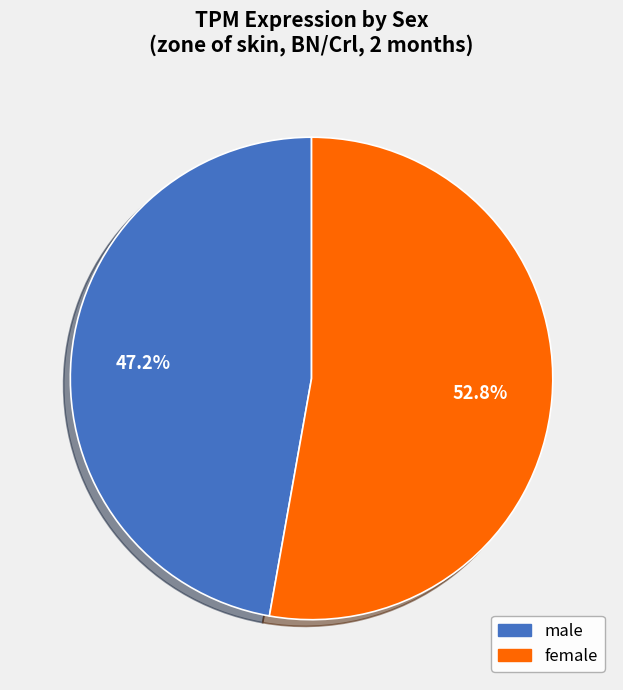

To the nearest percent, what is the average slice percentage?

50%